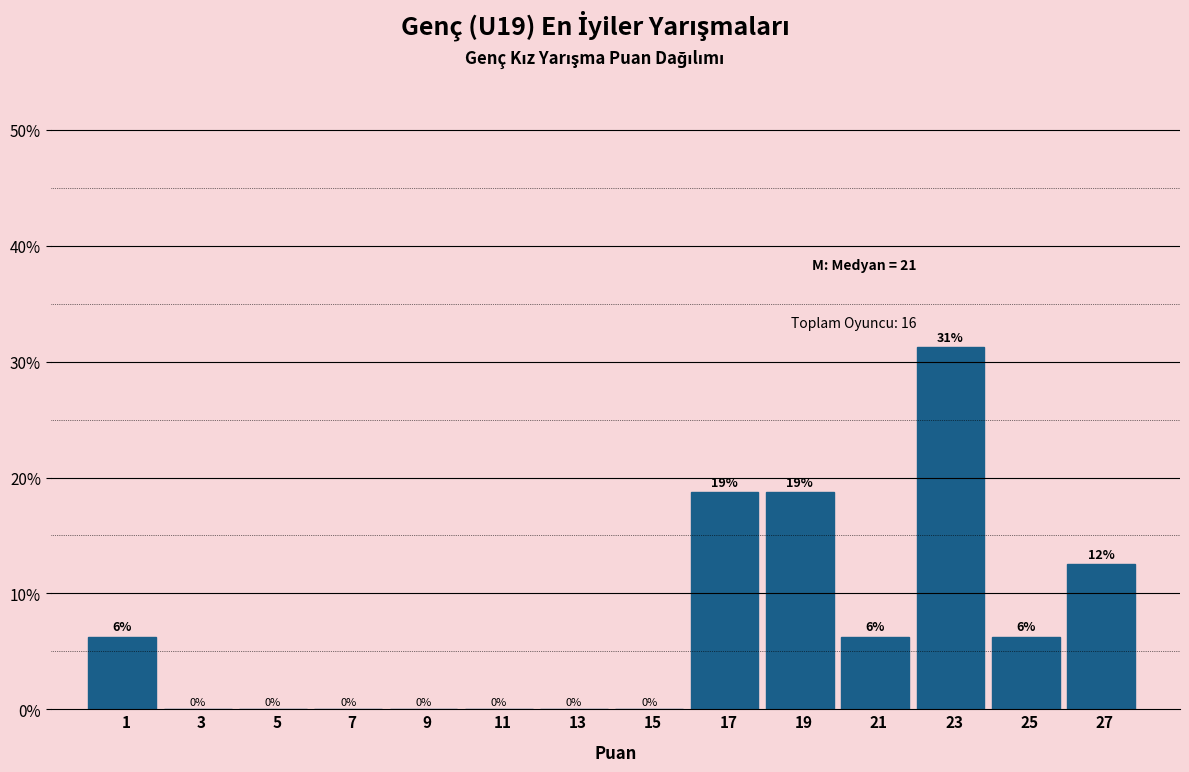

Over which range of the x-axis is the bar tallest?

22 to 24